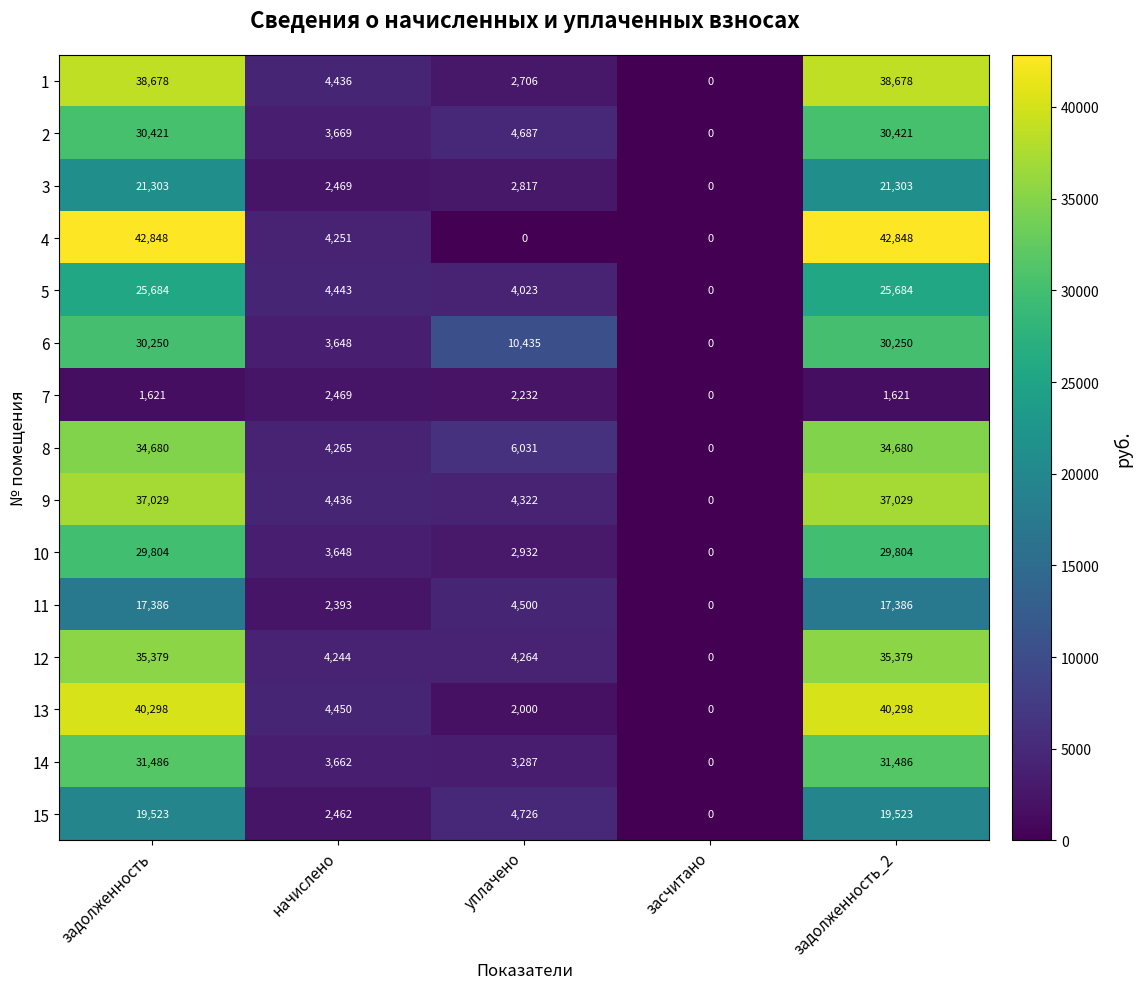

Between начислено and засчитано, which series saw the biggest shift?

13